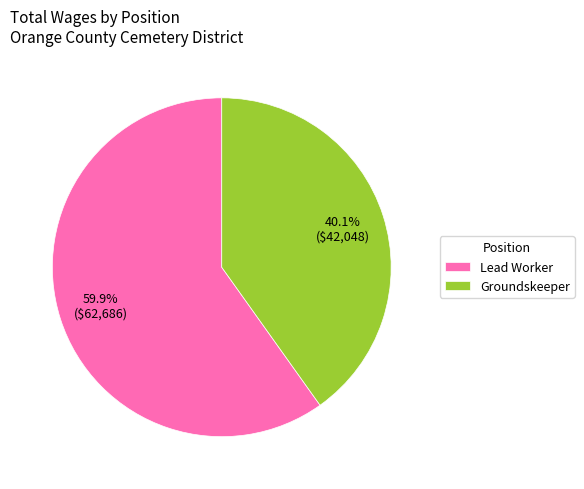

What percentage is the Lead Worker slice, to the nearest percent?

60%